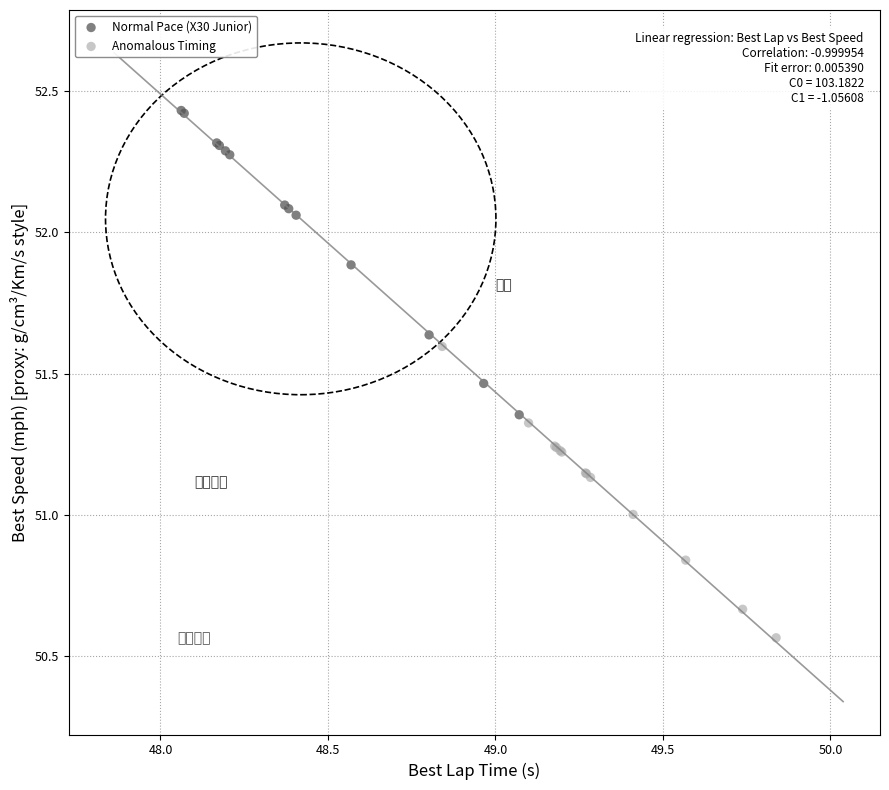

Which series contains the lowest Y value?

Anomalous Timing